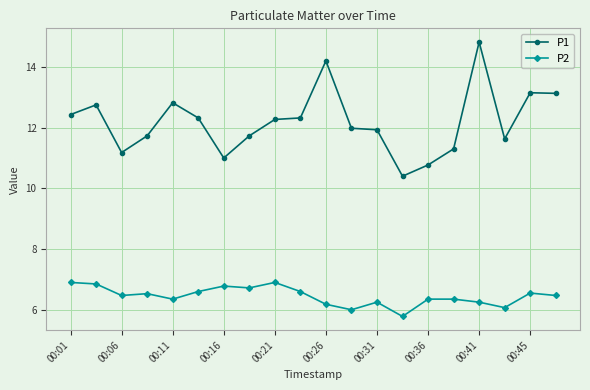

Is this an area chart (filled region under the line)?

No